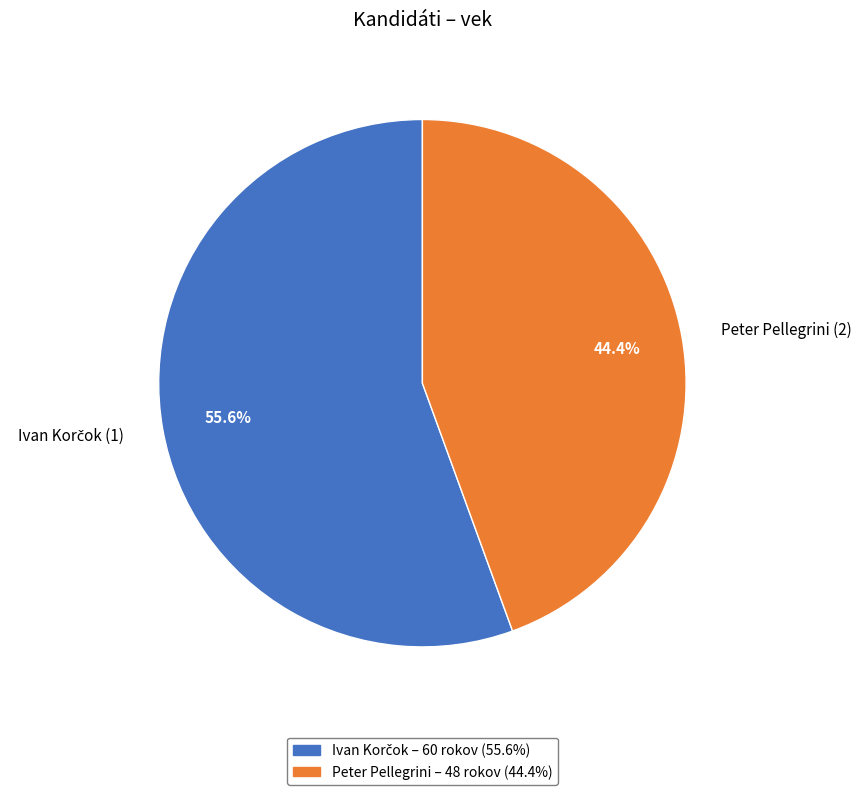

To the nearest percent, what is the average slice percentage?

50%